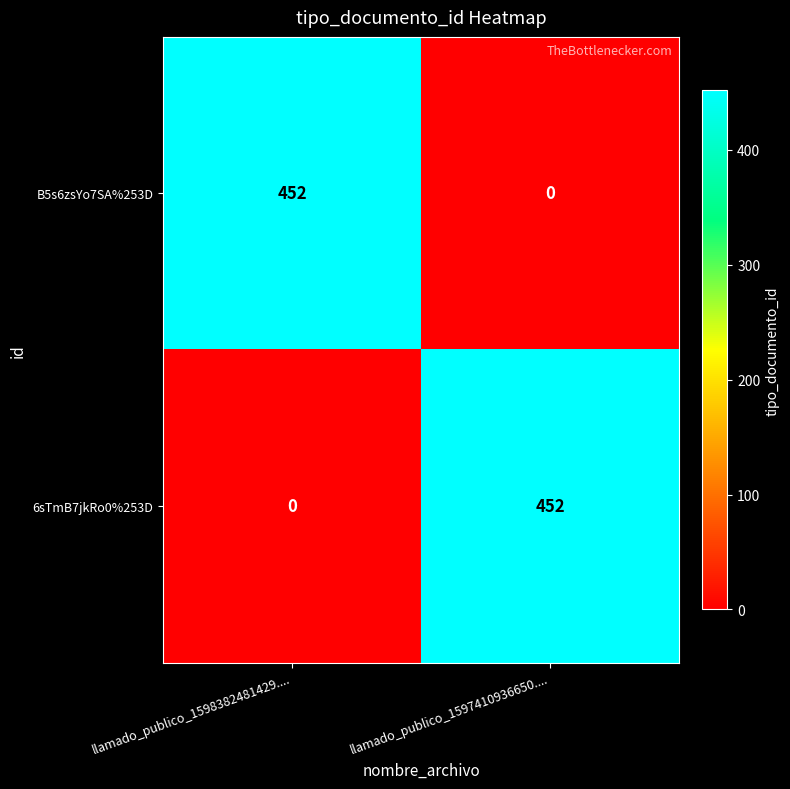

True or false: 6sTmB7jkRo0%253D has a value of 624 at llamado_publico_1597410936650.....

False